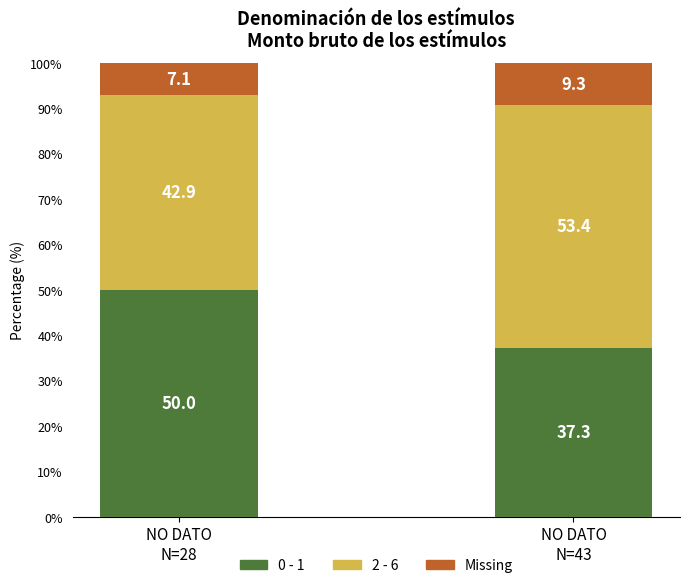

What are all the series names shown in the legend?

0 - 1, 2 - 6, Missing